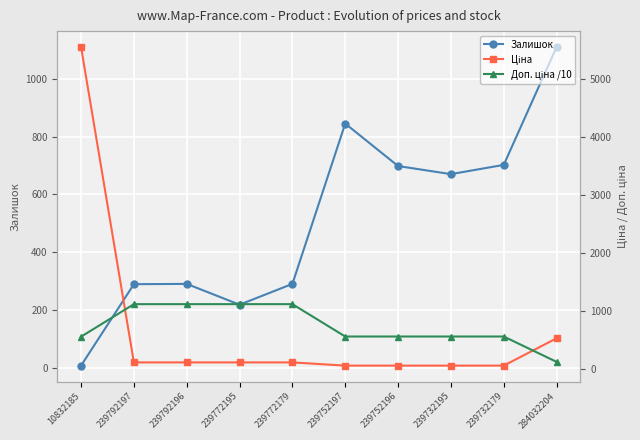

Which category has the highest value in the Ціна series?

10832185